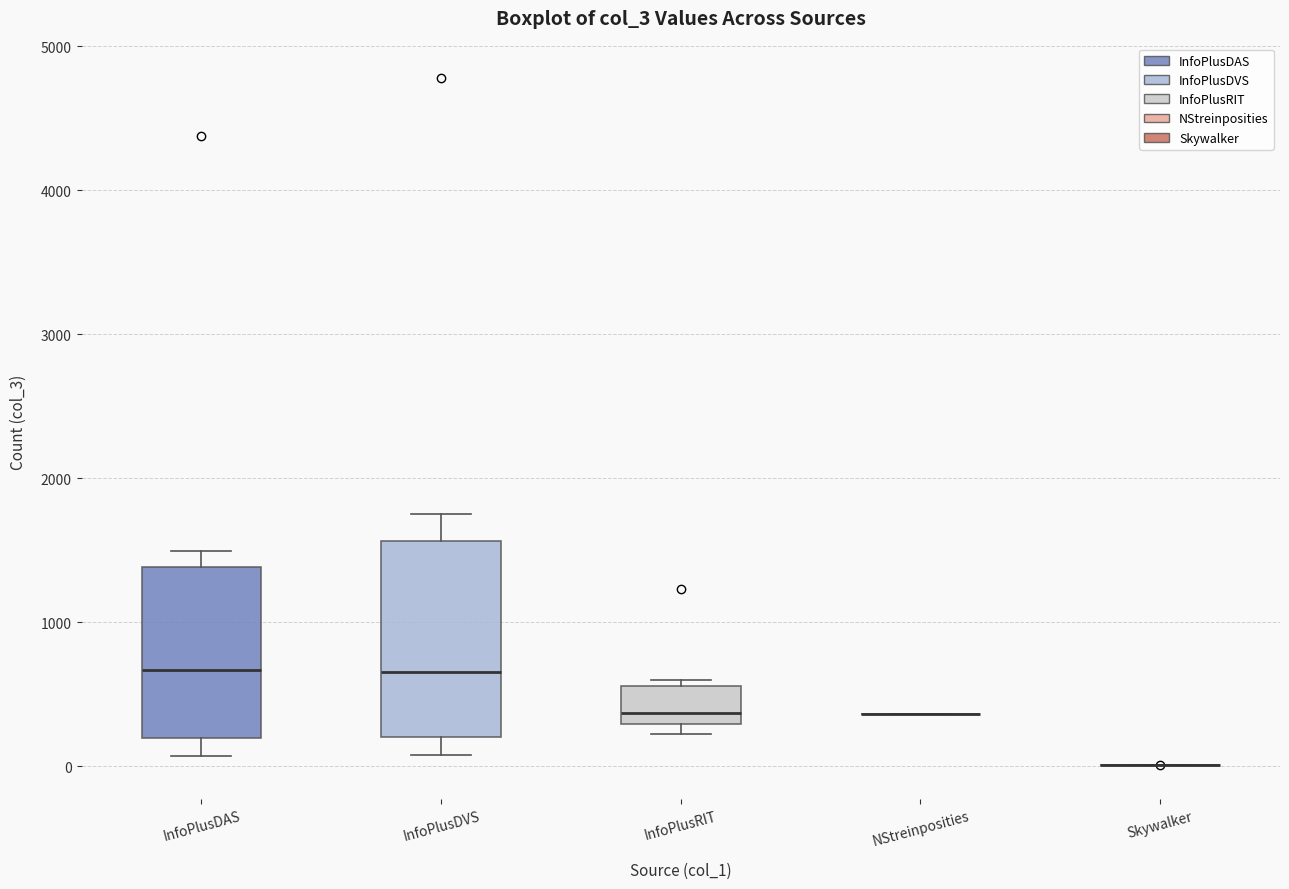

Reading left to right, read every box against the y-axis: the position of its median line, the range the box covers, and the ends of its whiskers. The values are not printed on the chart, so give them approximately, as read against the axis.

InfoPlusDAS: median 700, box 200 to 1400, whiskers 100 to 1500
InfoPlusDVS: median 700, box 200 to 1600, whiskers 100 to 1800
InfoPlusRIT: median 400, box 300 to 600, whiskers 200 to 600 (just above the box's upper edge)
NStreinposities: box collapsed to a line at 400, whiskers 400 to 400
Skywalker: box collapsed to a line at 0, whiskers 0 to 0